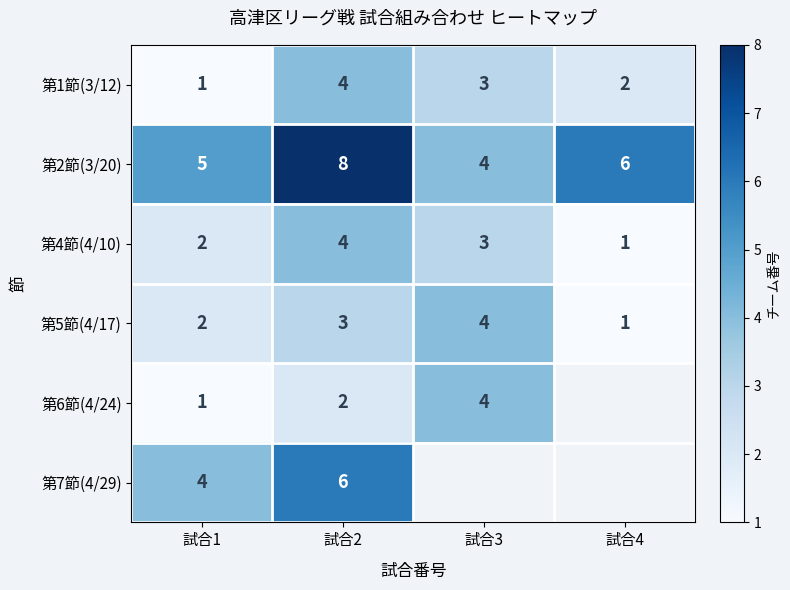

How many data points in 第5節(4/17) are less than 3?

2